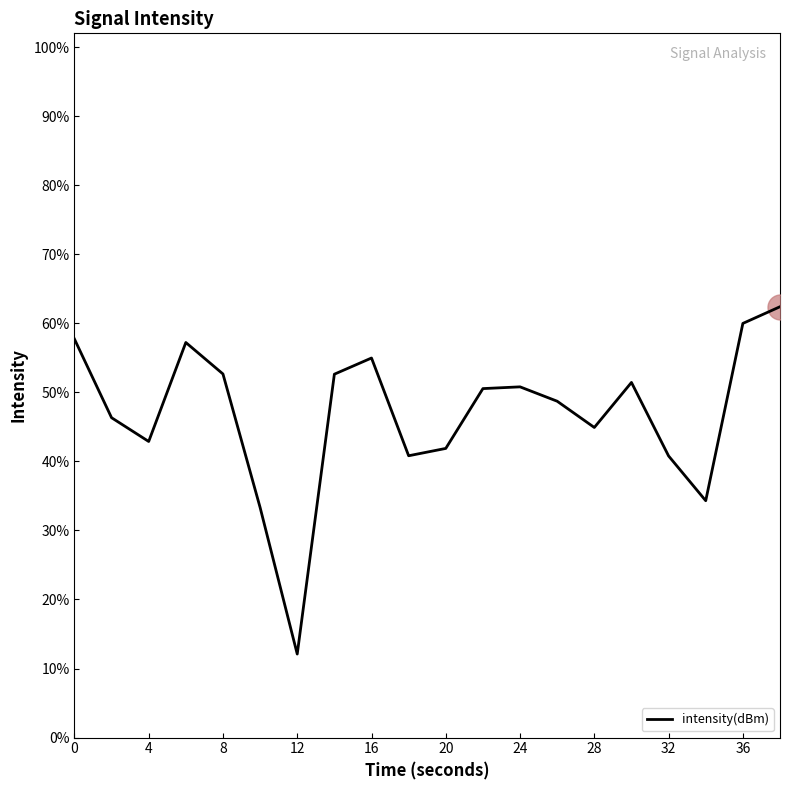

How many interior local valleys (lower than both neighbors) does the data have?

5